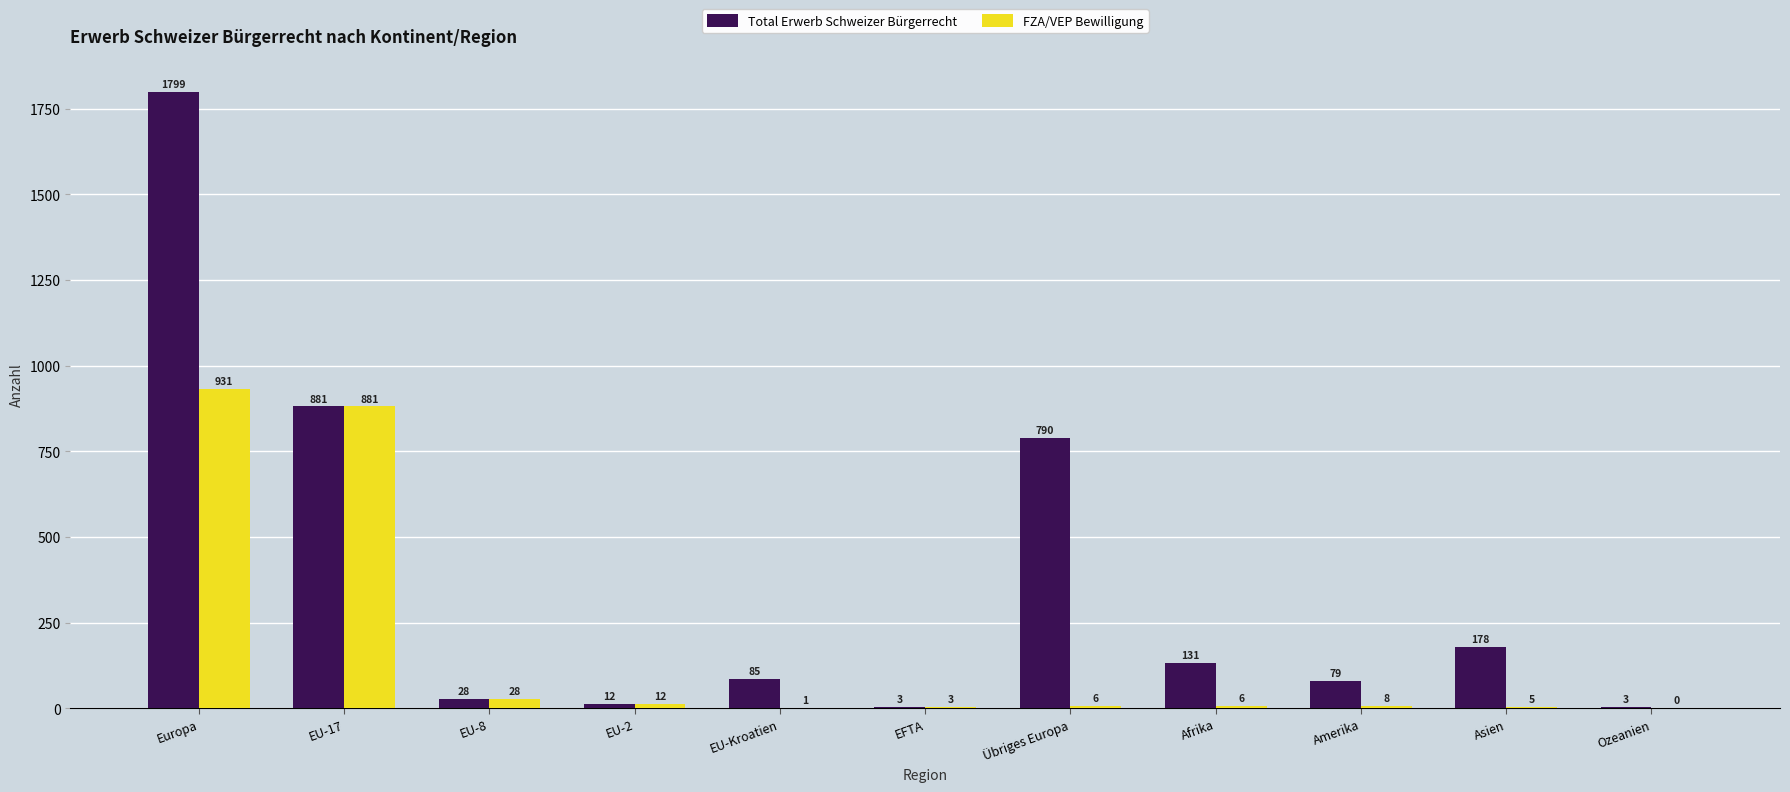

At which label is FZA/VEP Bewilligung closest to 465?

EU-17